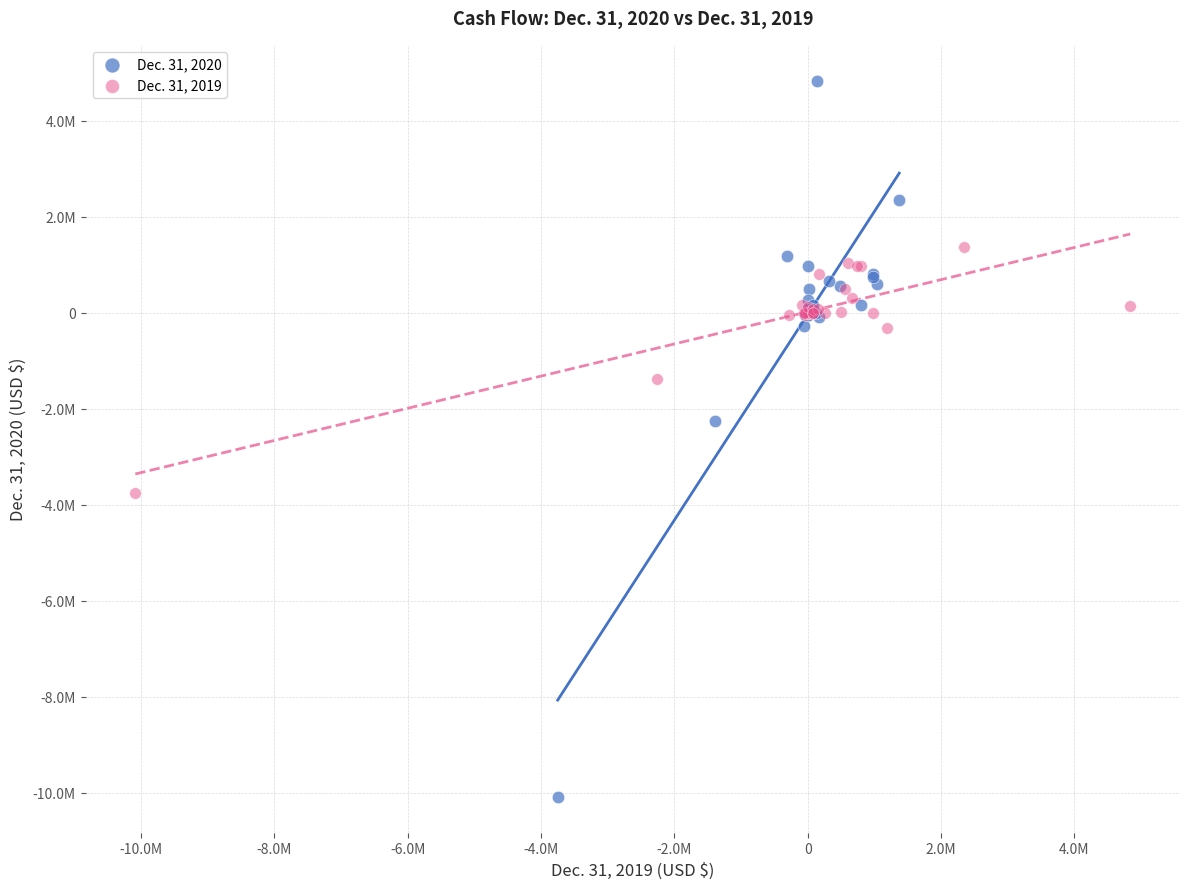

What are all the series names shown in the legend?

Dec. 31, 2020, Dec. 31, 2019